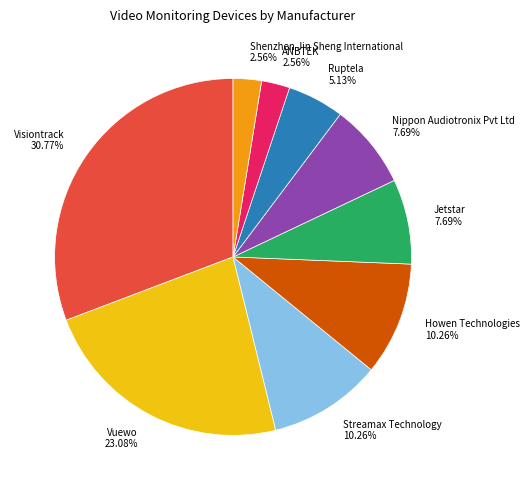

The Shenzhen Jin Sheng International slice represents 9% of the pie. True or false?

False